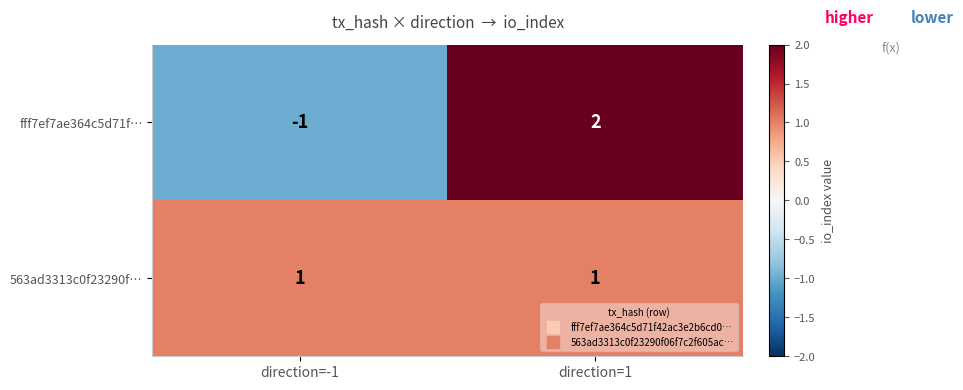

What is the difference between the highest and lowest values at direction=-1?

2